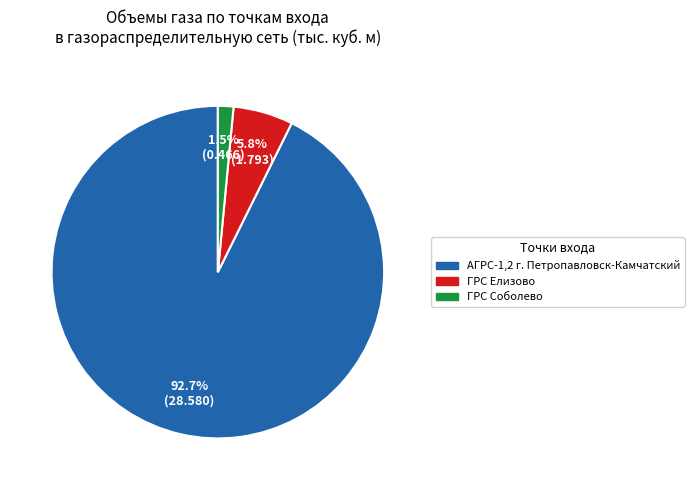

Count the number of slices in the pie.

3